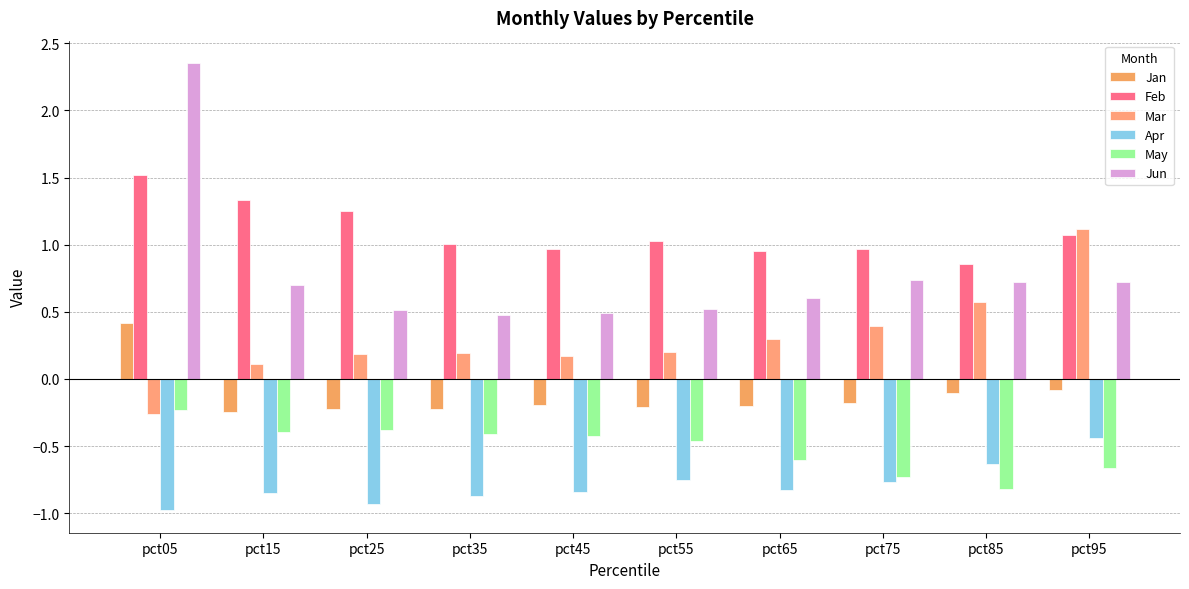

True or false: Feb has a value of 1.3 at pct15.

True